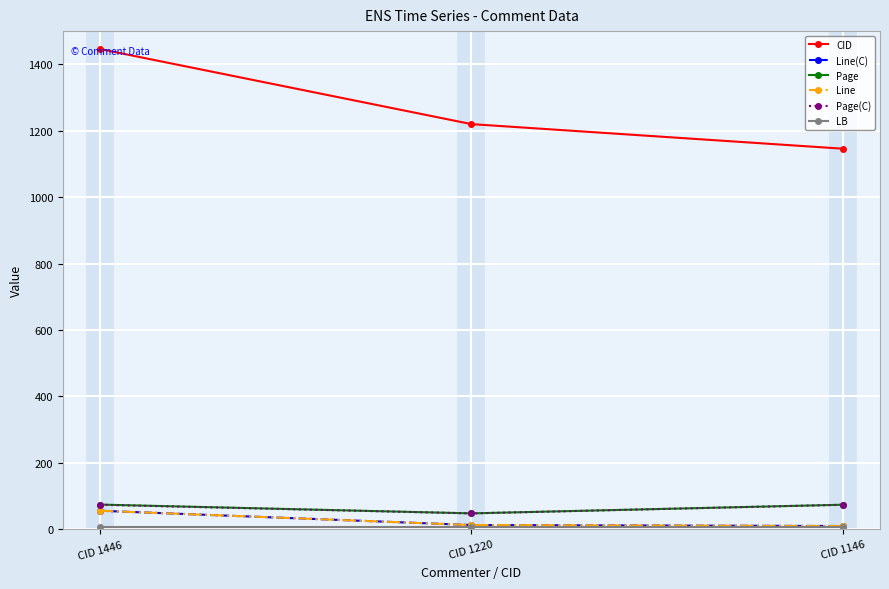

Does the chart have visible grid lines?

Yes